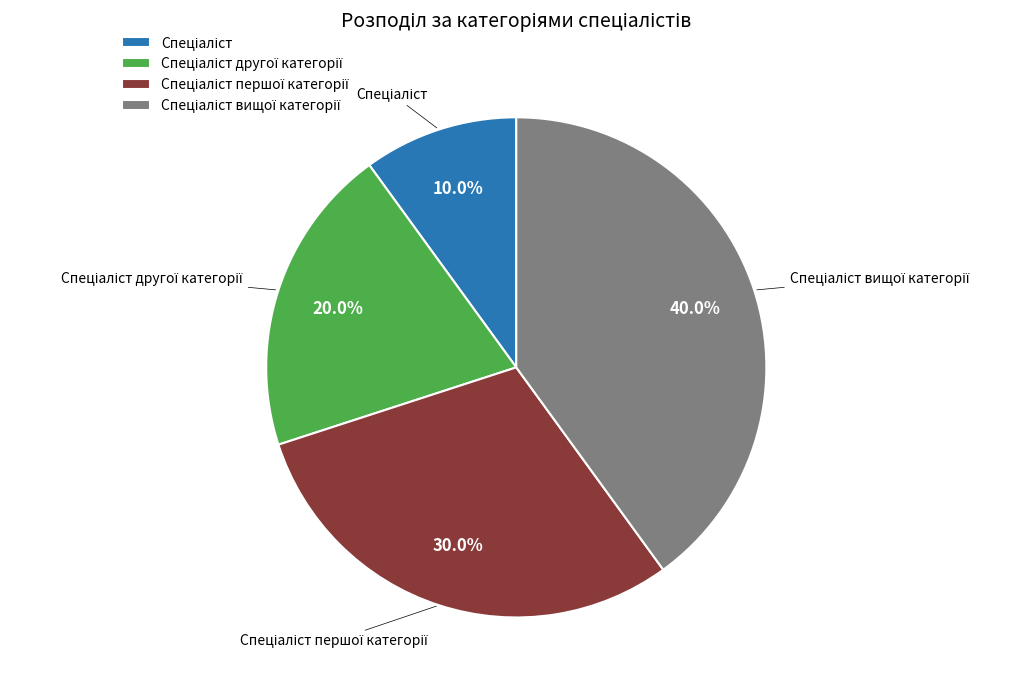

Is there any slice that represents more than half of the pie?

No